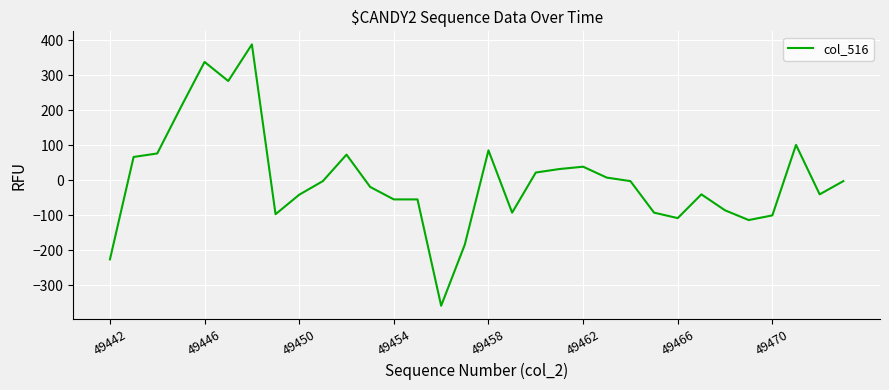

What is the minimum value shown in the chart?

-359.0